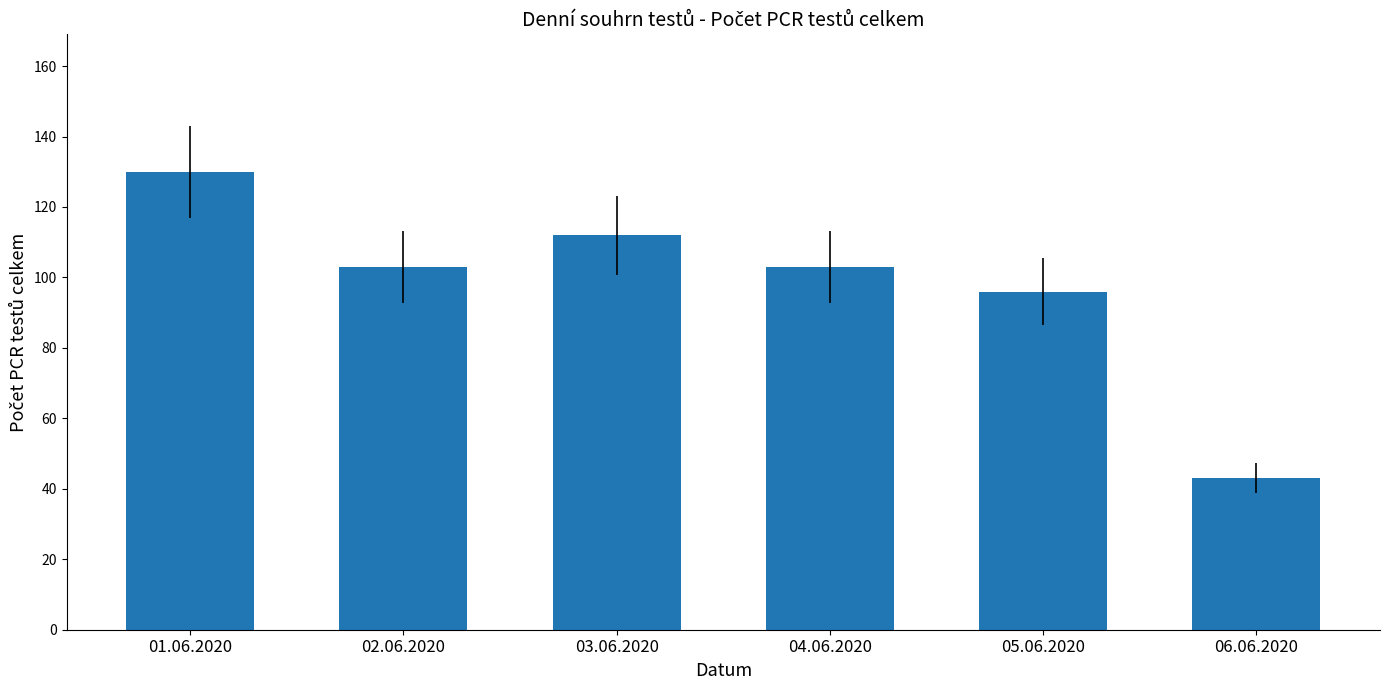

What position from the right is 02.06.2020?

5